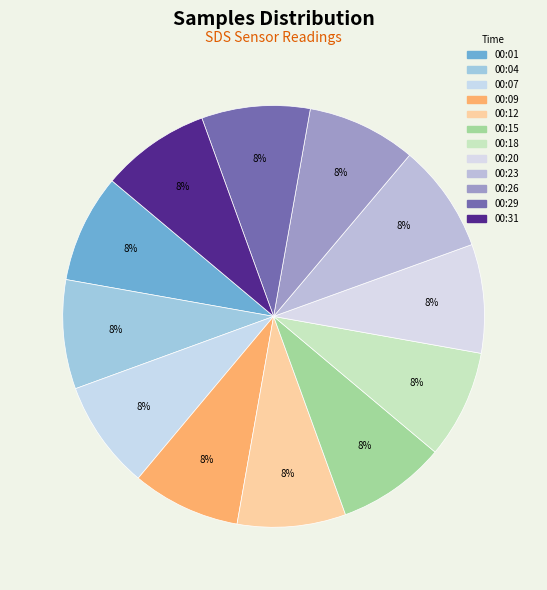

How many slices are in this pie chart?

12